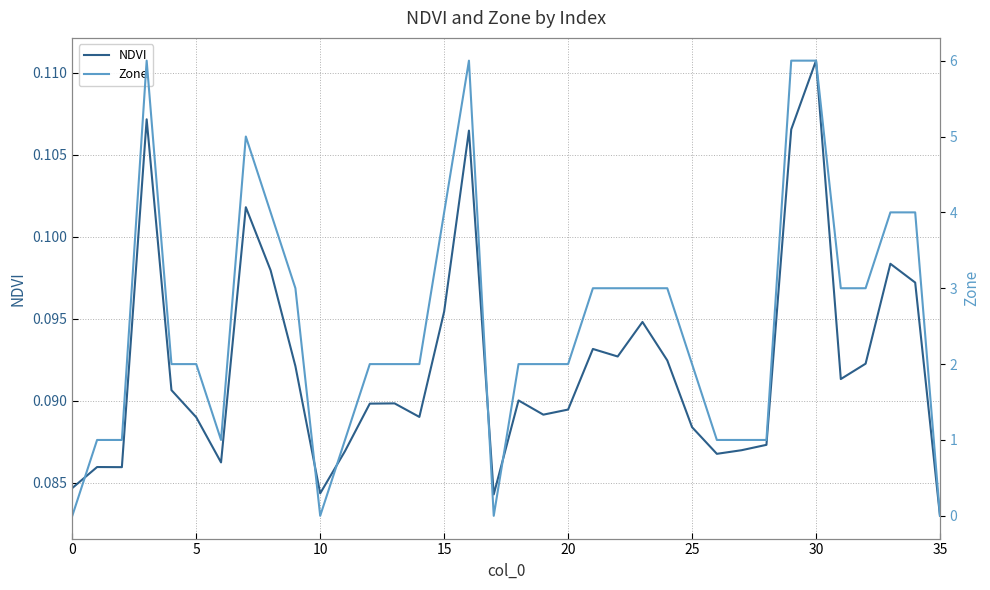

At which label does NDVI reach its minimum?

35